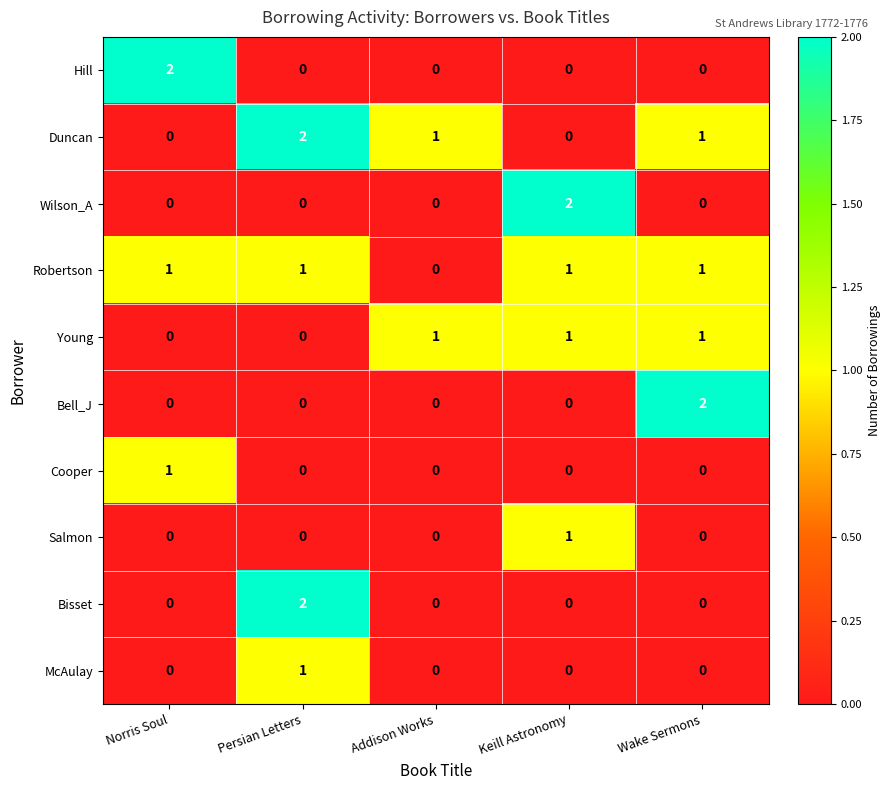

At how many categories does at least one series exceed 0?

5